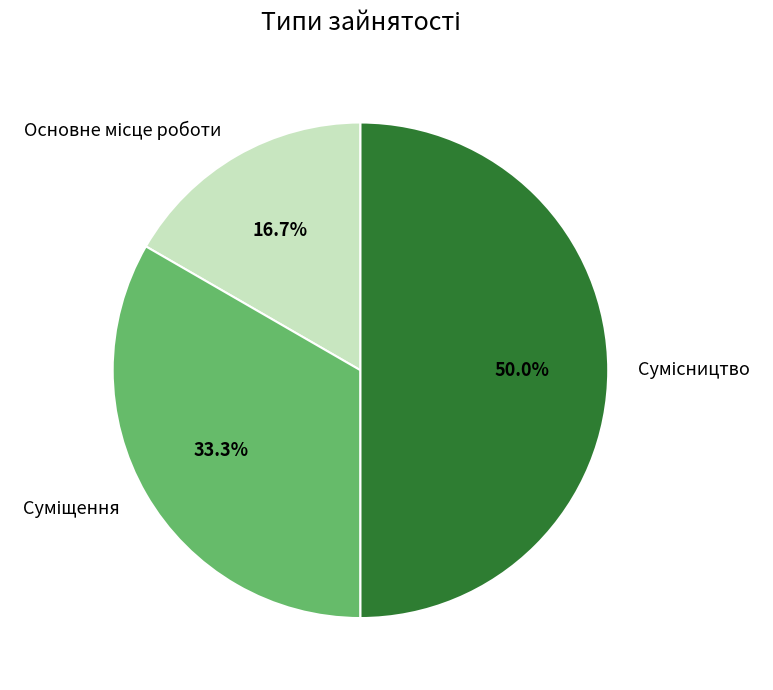

Is Суміщення the majority of the pie?

No